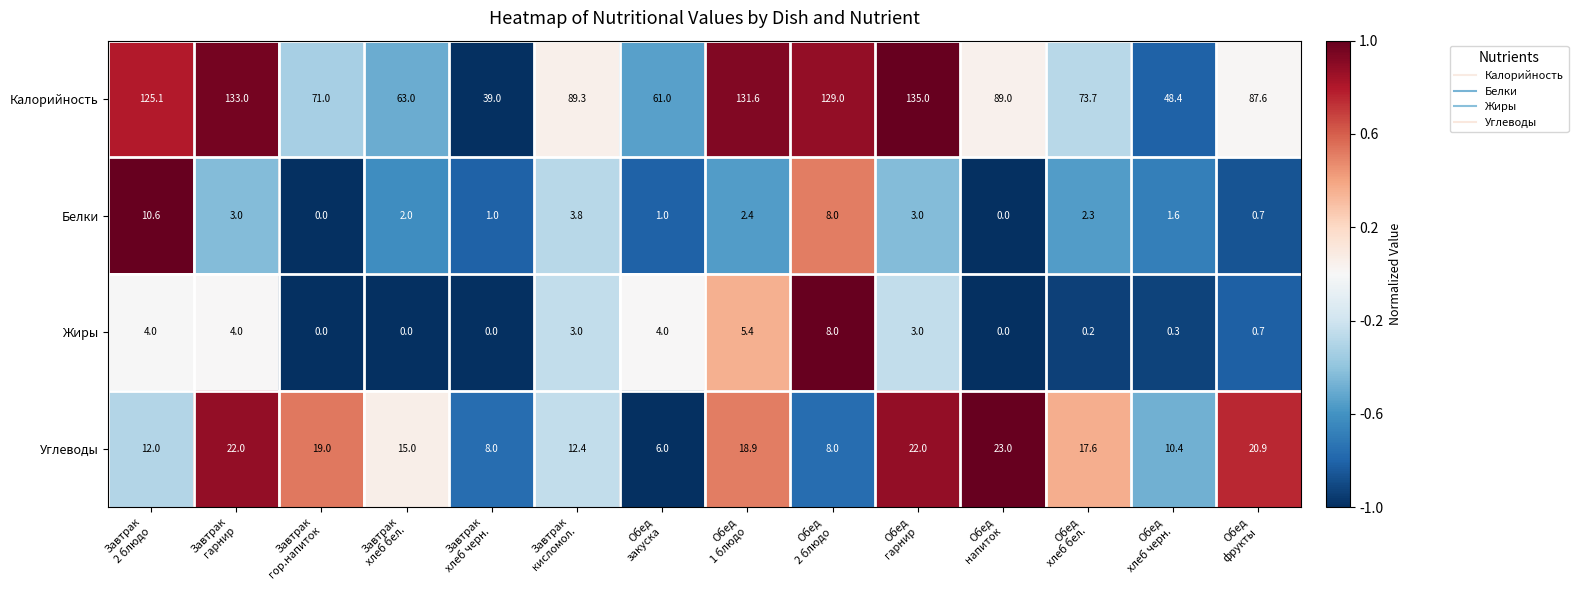

At Завтрак
кисломол., list the series in order from largest to smallest.

Калорийность, Углеводы, Белки, Жиры